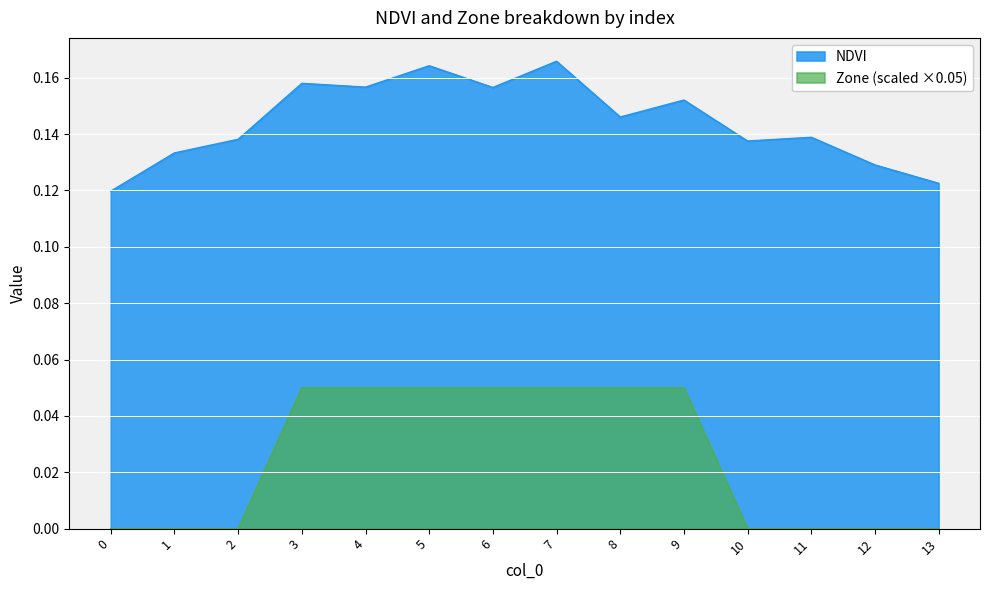

The NDVI series shows 0.0 at 4. True or false?

False